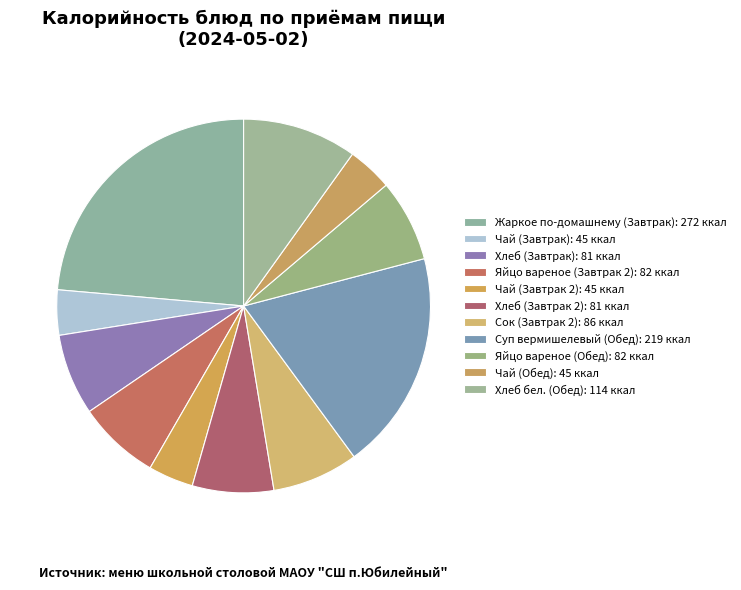

Count the number of slices in the pie.

11